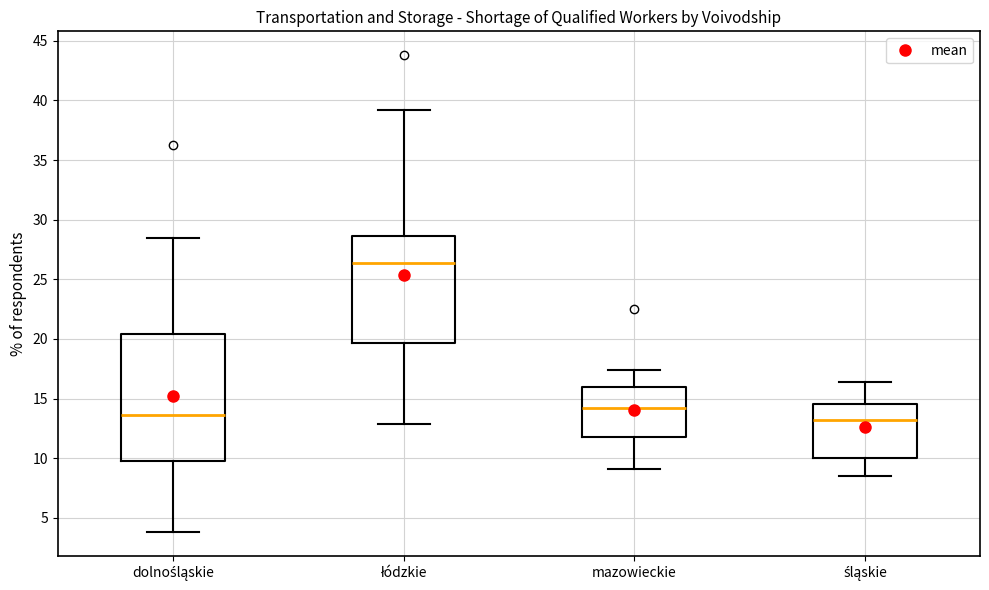

Comparing the boxes themselves (not the whiskers), which one is the tallest?

dolnośląskie